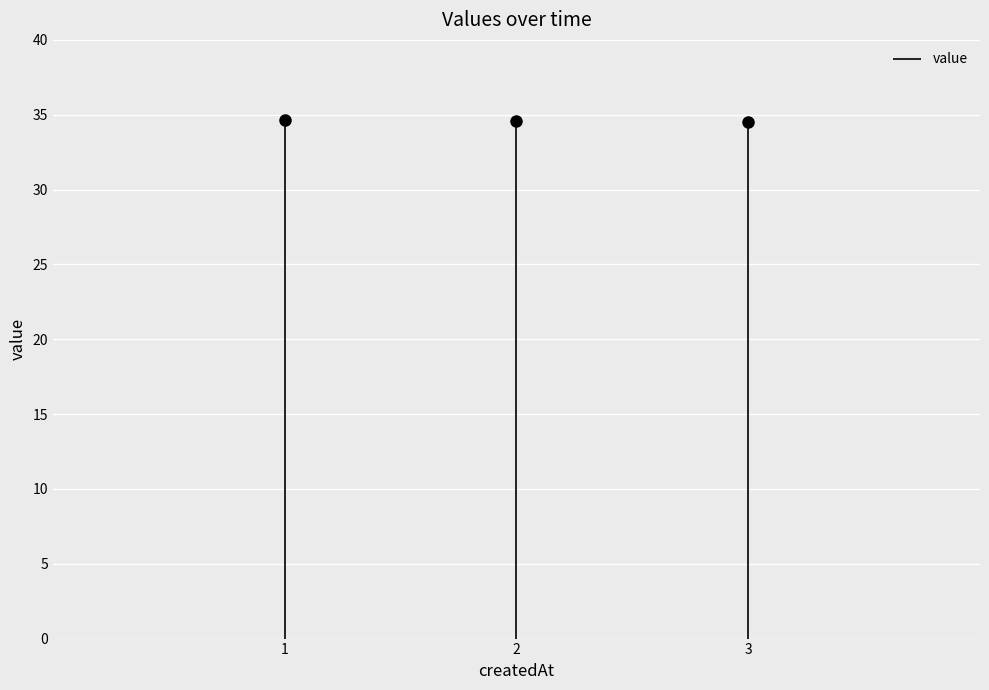

True or false: the data shows 34.6 at 2.

True